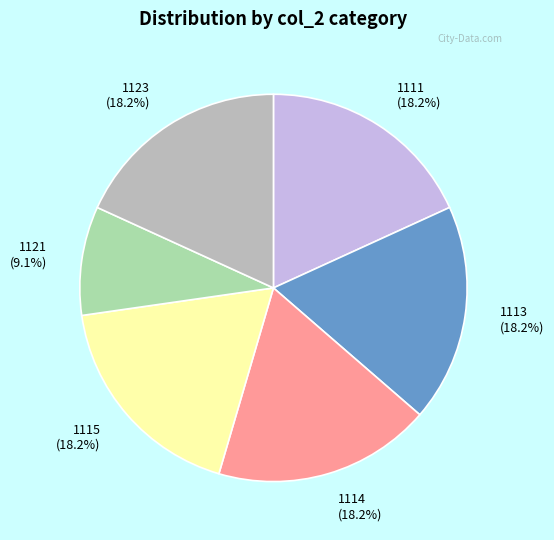

To the nearest percent, what is the average slice percentage?

17%